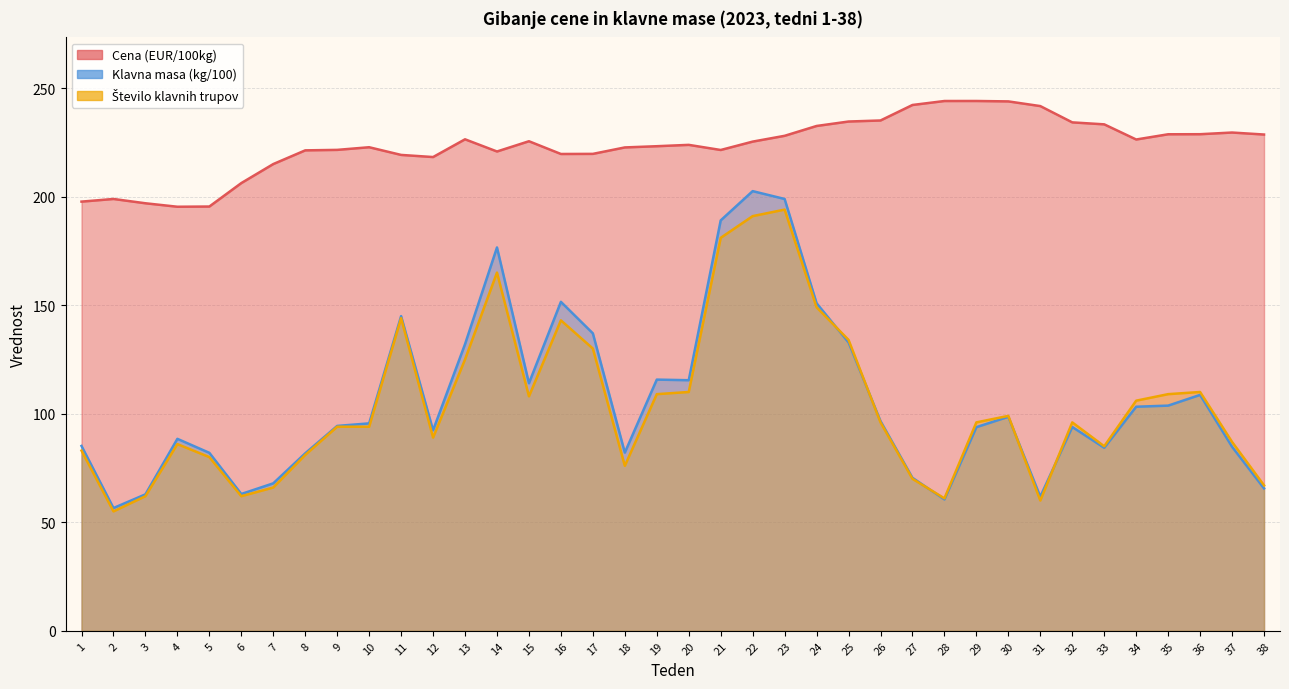

Rank the categories by Cena (EUR/100kg) value from highest to lowest.

29, 28, 30, 27, 31, 26, 25, 32, 33, 24, 37, 36, 35, 38, 23, 13, 34, 15, 22, 20, 19, 10, 18, 9, 21, 8, 14, 17, 16, 11, 12, 7, 6, 2, 1, 3, 5, 4